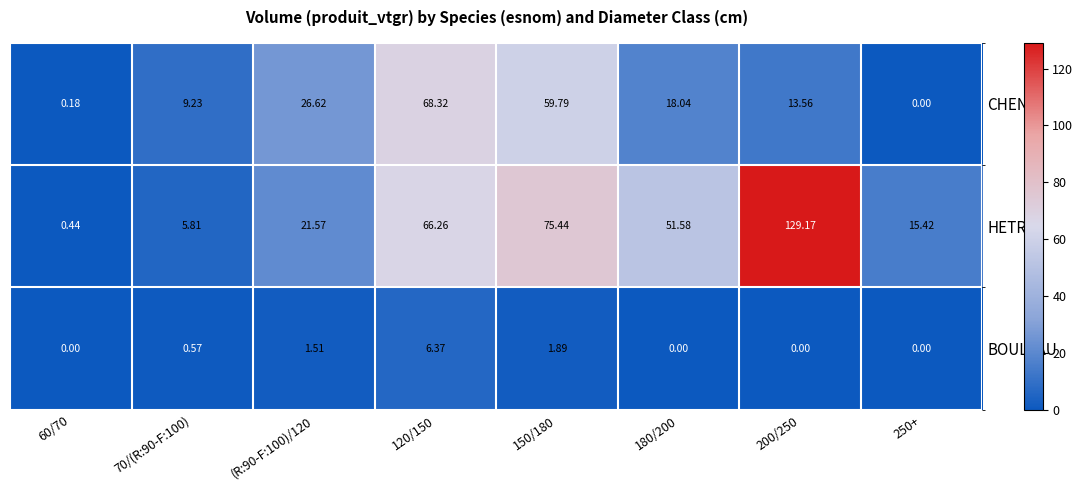

How many categories are shown in the chart?

8